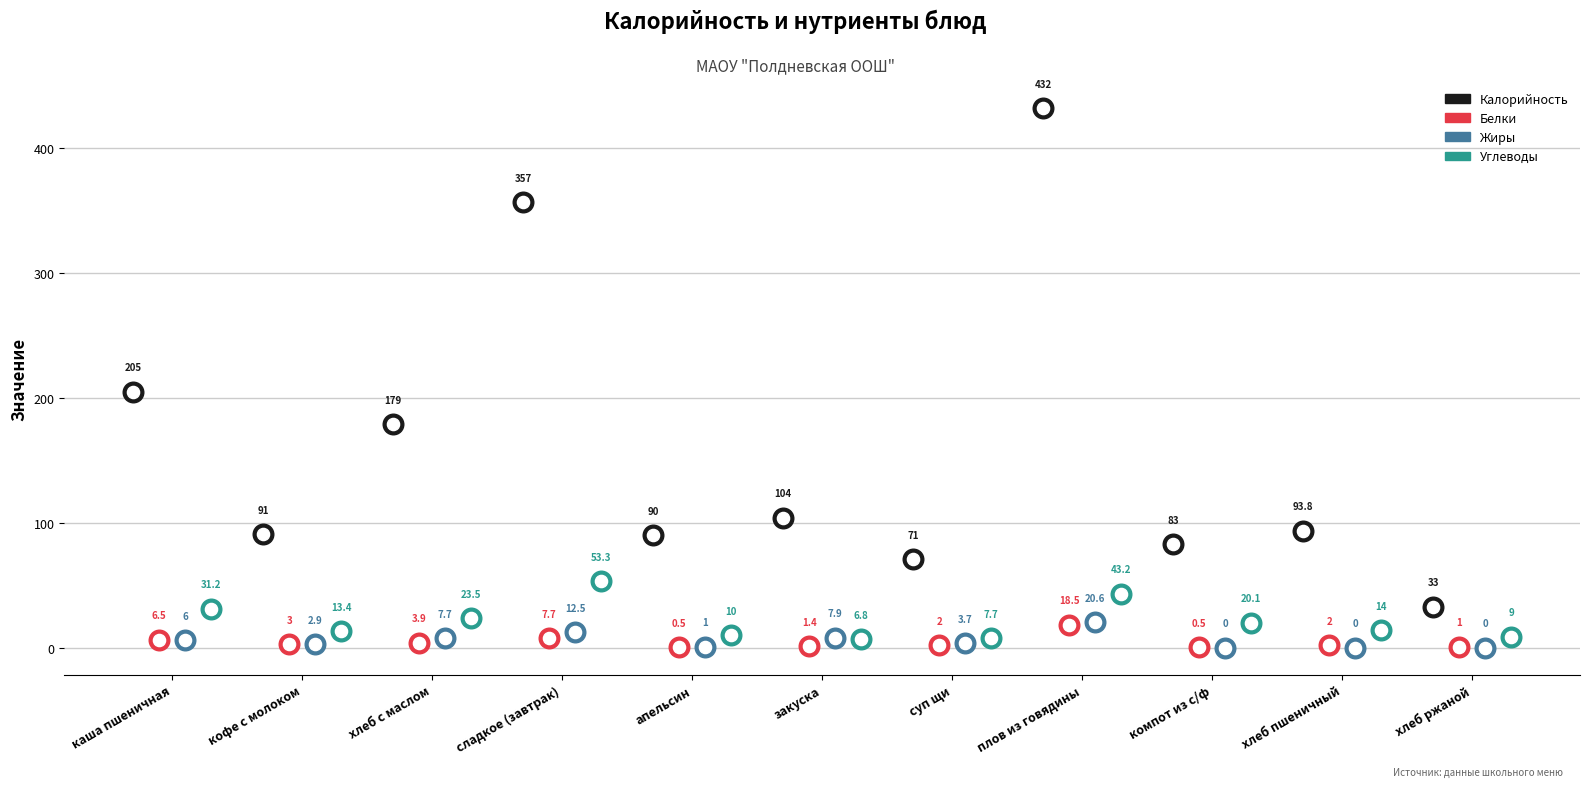

At how many categories does at least one series exceed 404?

1